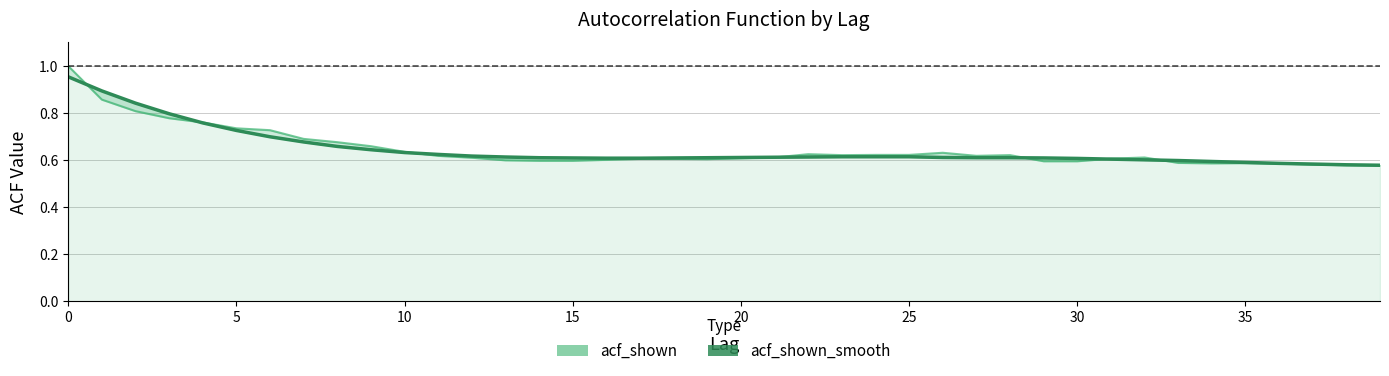

What is the difference between the acf_shown_smooth values at 39 and 10?

0.1